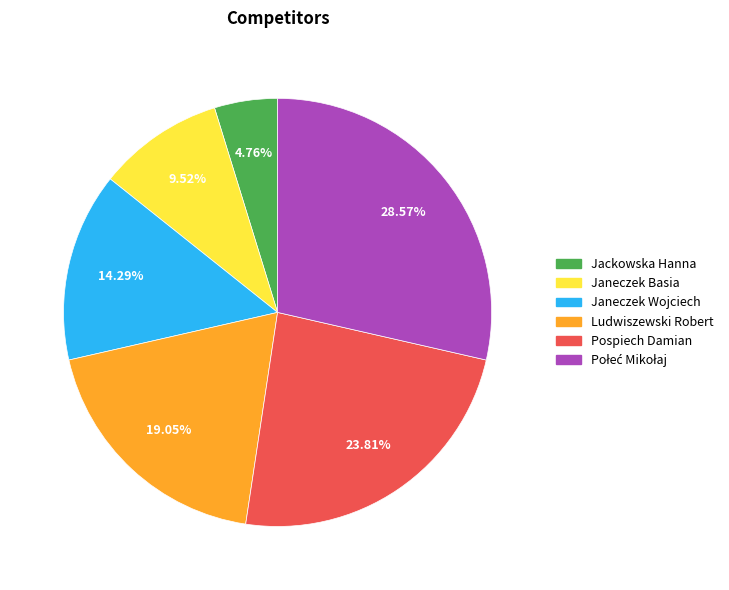

Which has a higher value, Janeczek Wojciech or Ludwiszewski Robert?

Ludwiszewski Robert